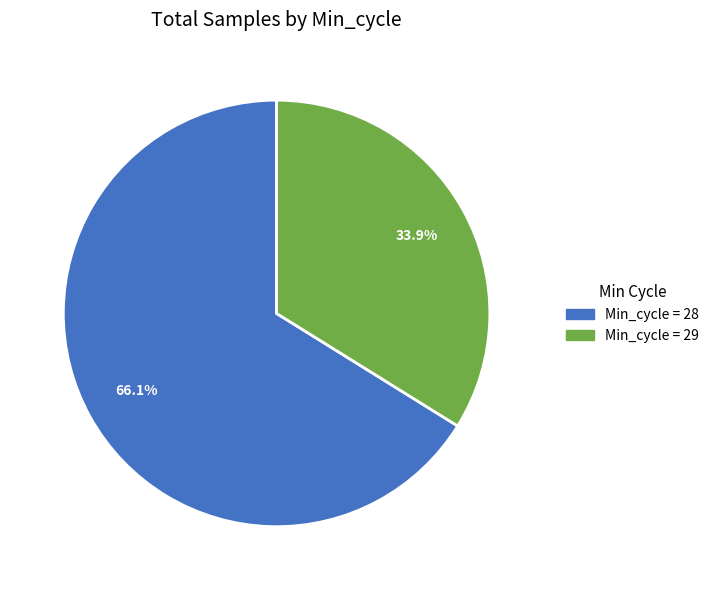

Is there a majority slice in this chart?

Yes